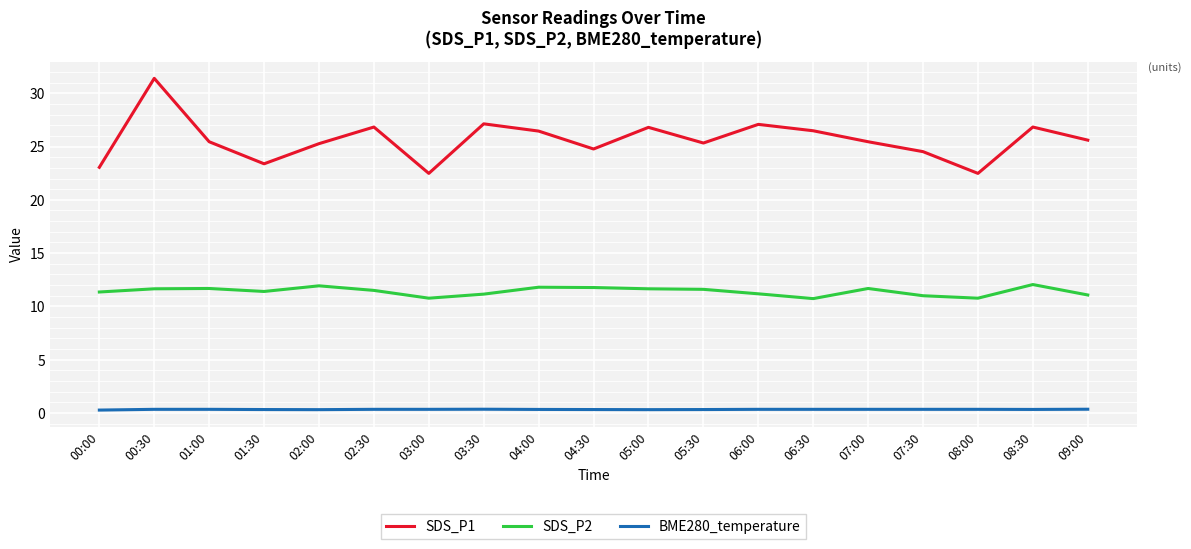

The value of BME280_temperature at 04:00 is 0.3. True or false?

True